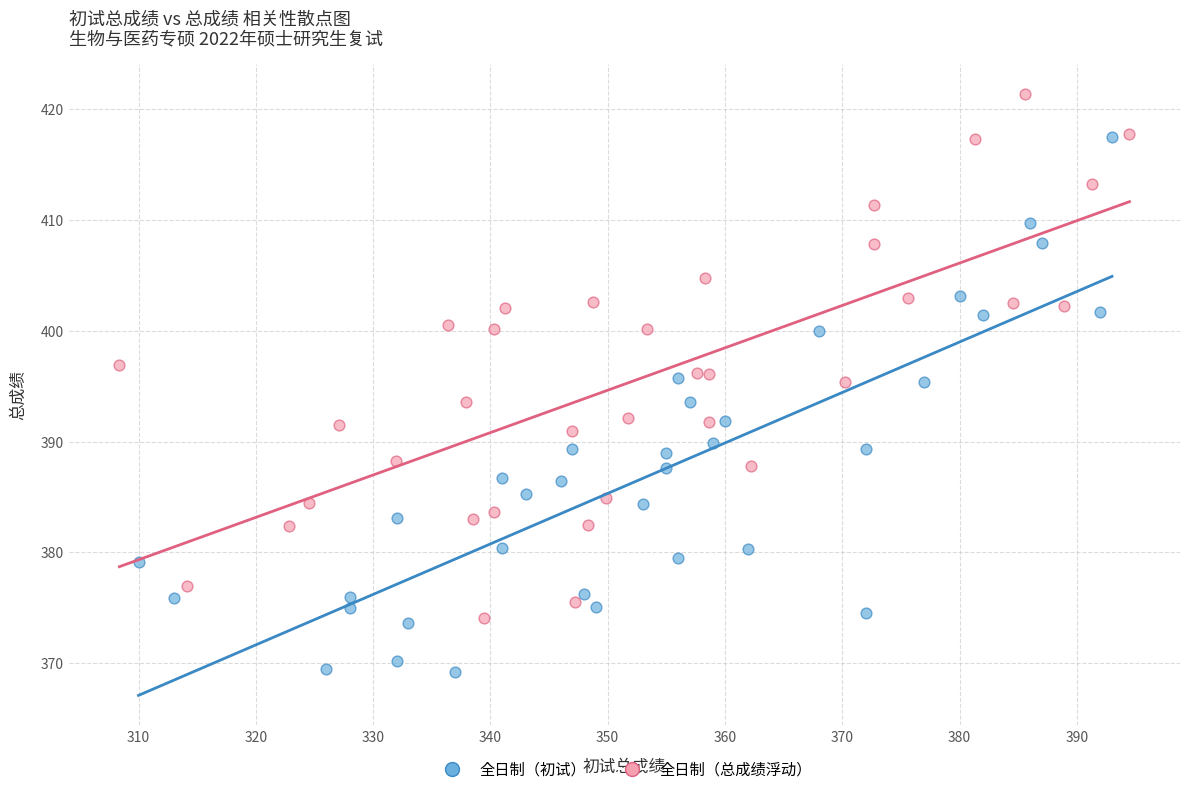

What are all the series names shown in the legend?

全日制（初试）, 全日制（总成绩浮动）